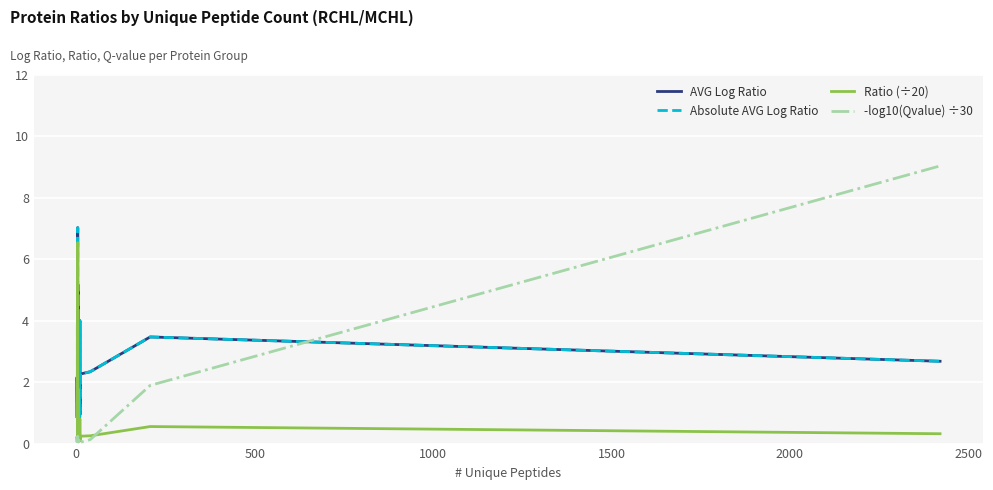

What is the greatest value displayed?

9.0